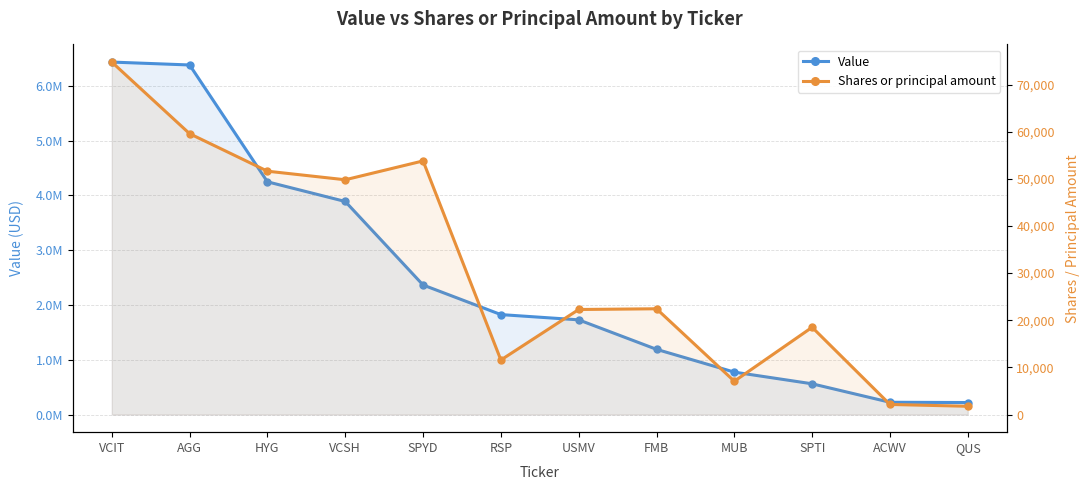

How many data points does each series have?

12